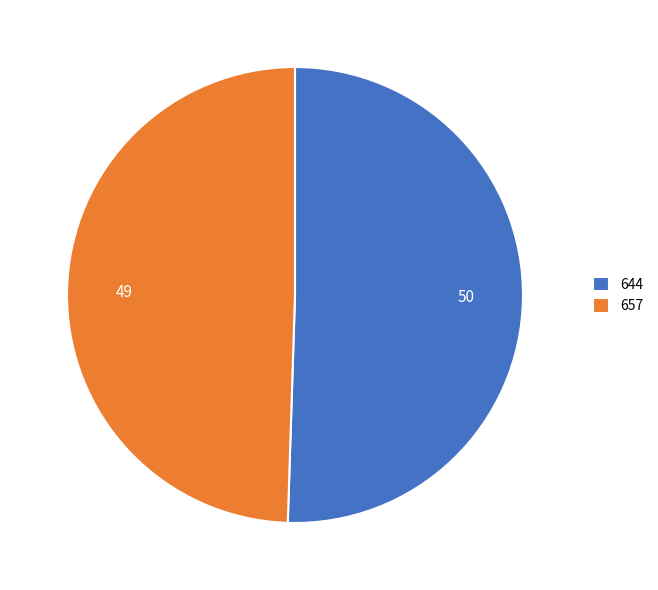

Is it true that 644 is 58% of the pie?

False